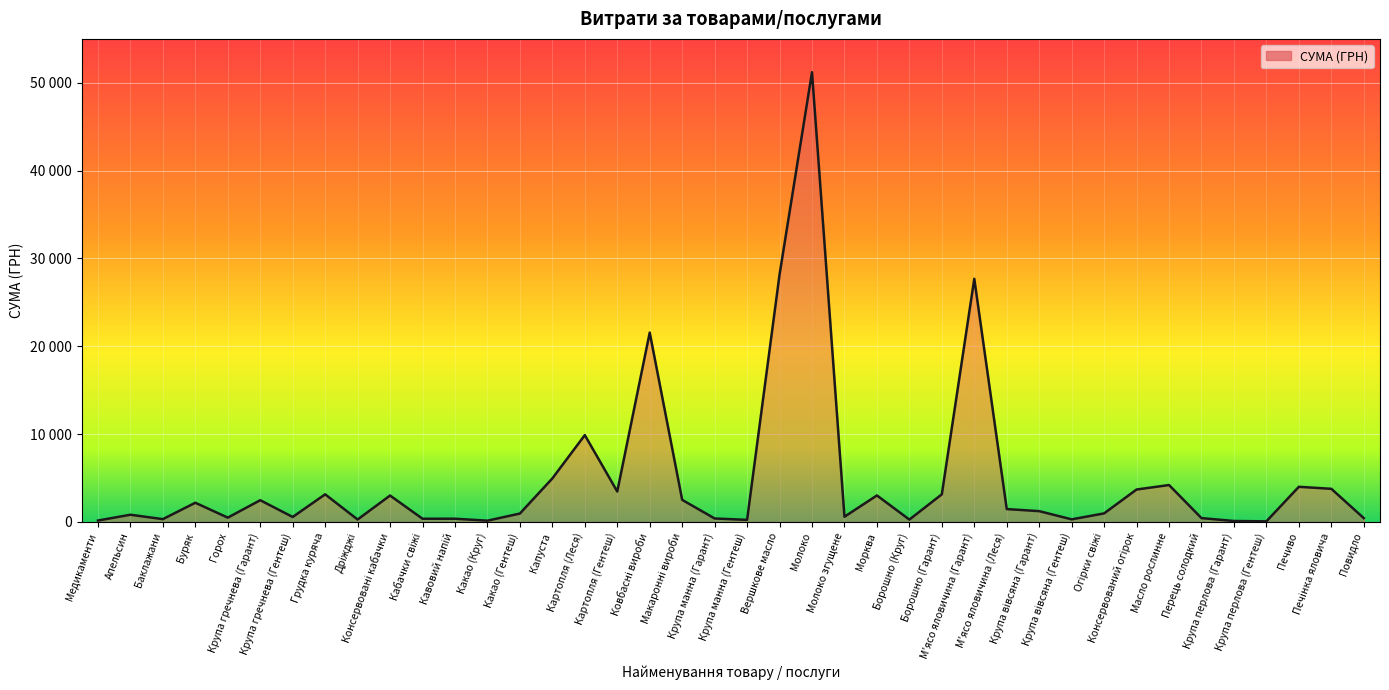

Which category has the lowest value across all series?

Крупа перлова (Гентеш)